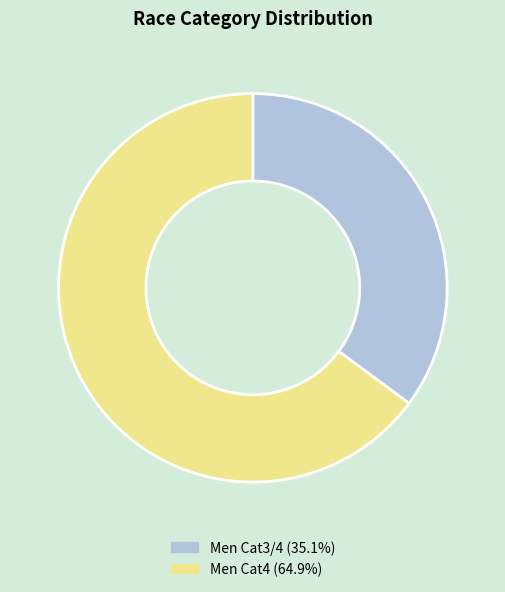

Which has a higher value, Men Cat4 or Men Cat3/4?

Men Cat4